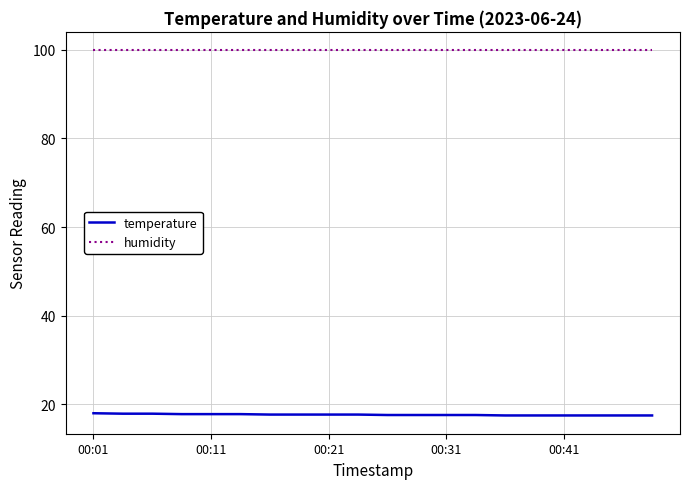

What is the average value of the humidity series?

99.9